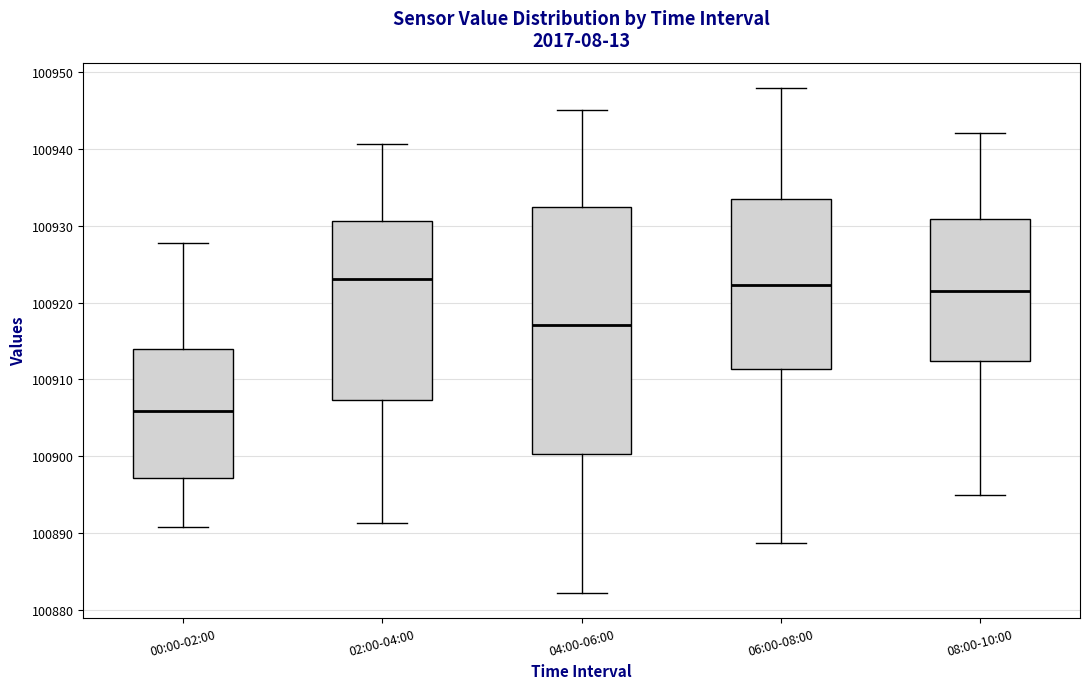

Which box has the lowest median line?

00:00-02:00